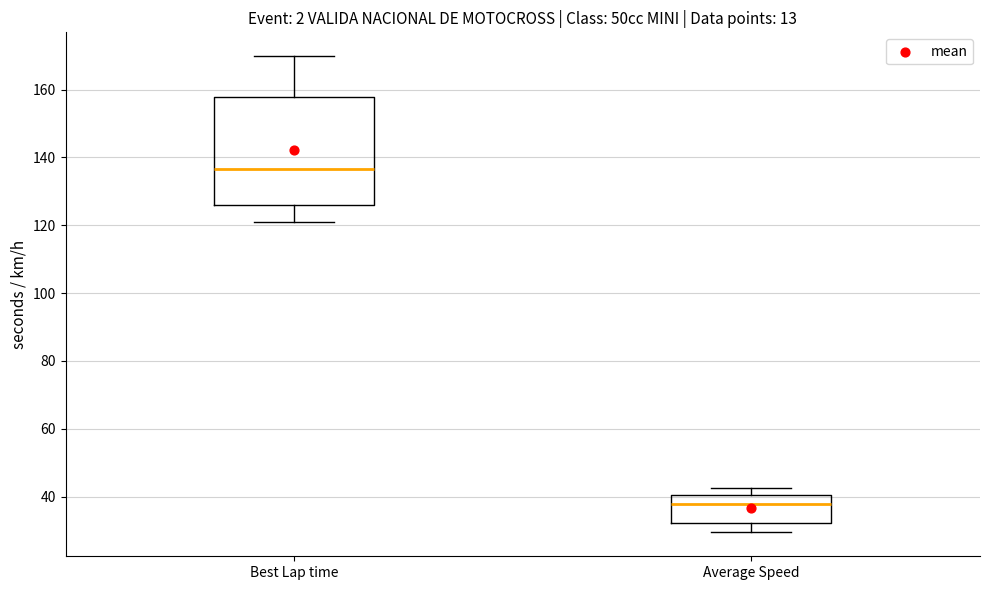

Which box has the lowest median line?

Average Speed